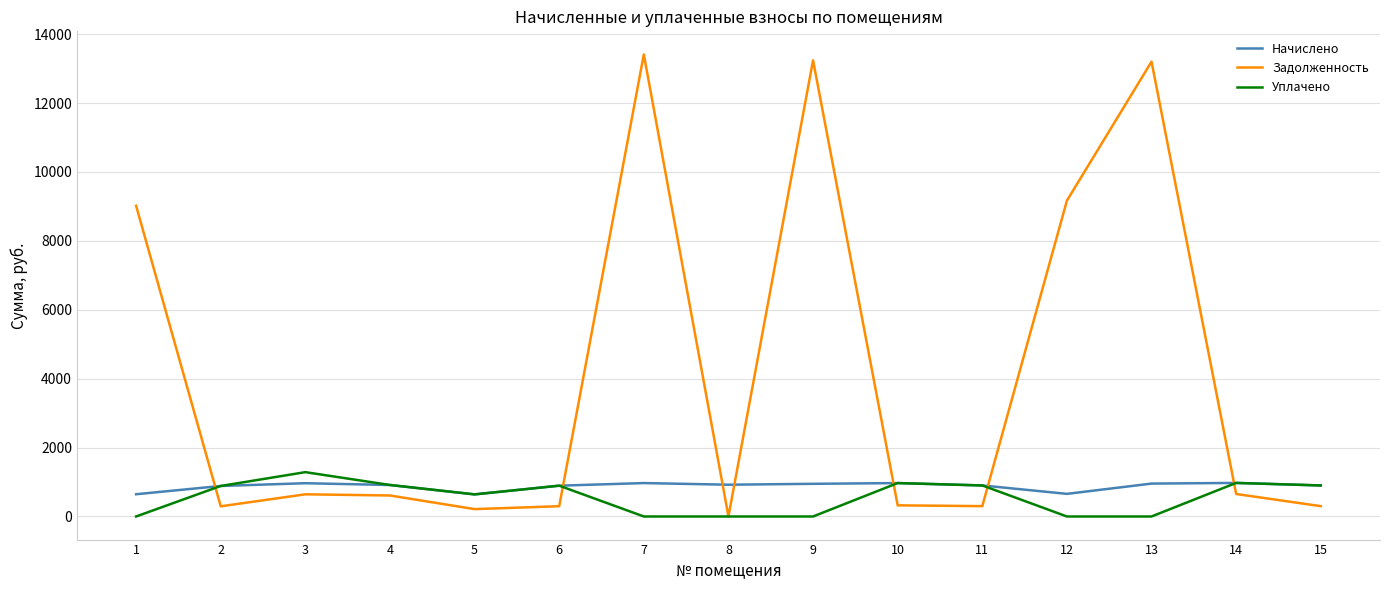

Between which two adjacent categories do Задолженность and Начислено first intersect?

1 and 2